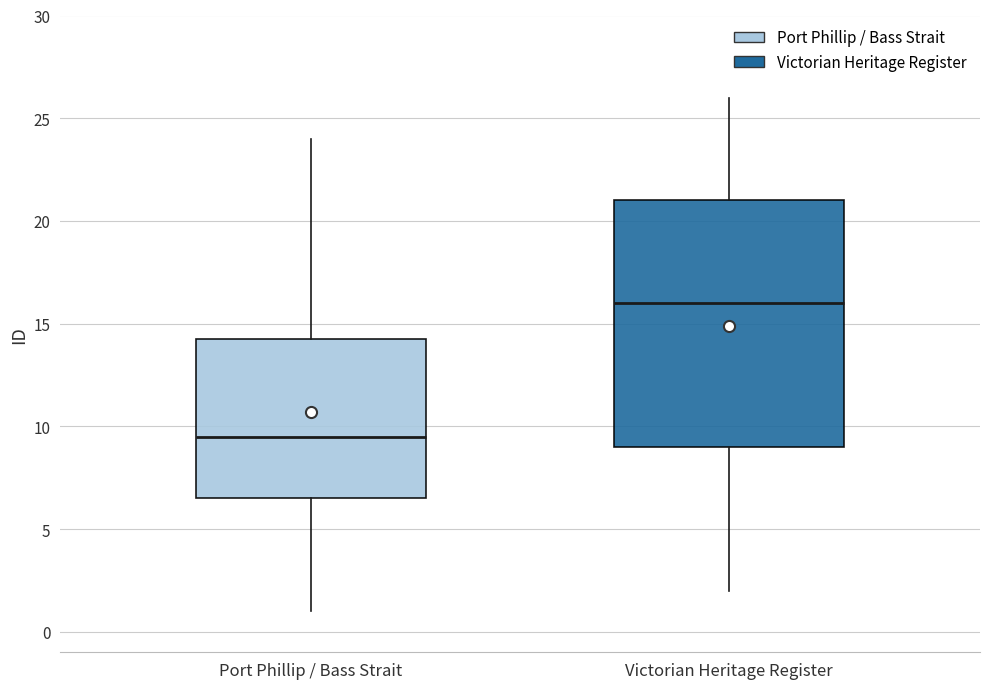

Reading left to right, transcribe this box plot: for each box, give where its median line is, the range the box spans, and where its two whiskers end, as read against the y-axis. The values are not printed on the chart, so give them approximately, as read against the axis.

Port Phillip / Bass Strait: median 9.5, box 6.5 to 14.5, whiskers 1.0 to 24.0
Victorian Heritage Register: median 16.0, box 9.0 to 21.0, whiskers 2.0 to 26.0